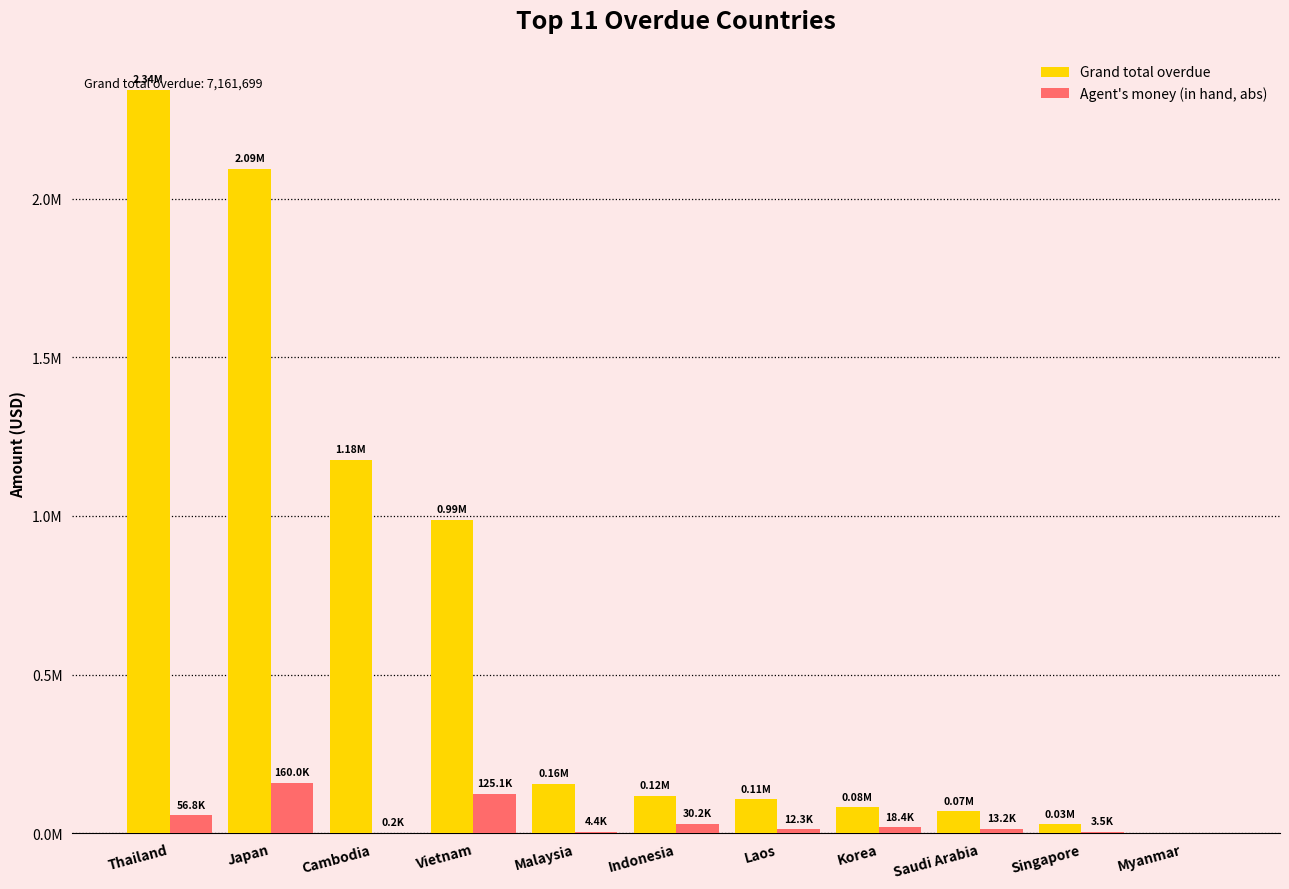

Rank the series by their maximum value, from lowest to highest.

Agent's money (in hand, abs), Grand total overdue